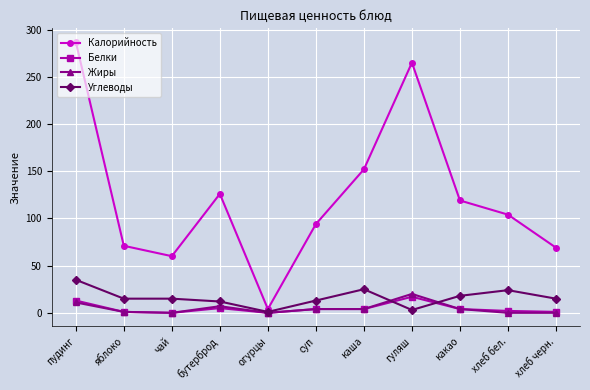

Is the value of Калорийность at какао greater than the value of Углеводы at бутерброд?

Yes